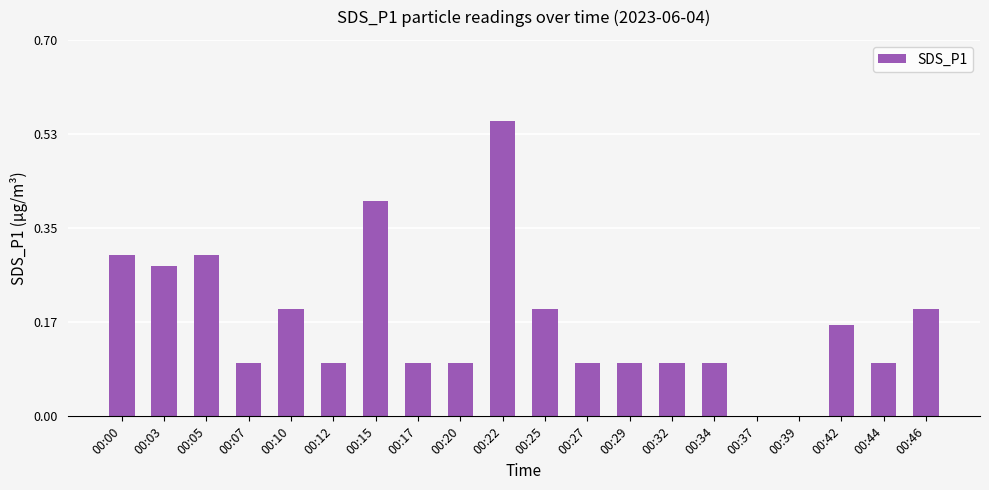

What is the sum of the values at 00:22 and 00:46?

0.8